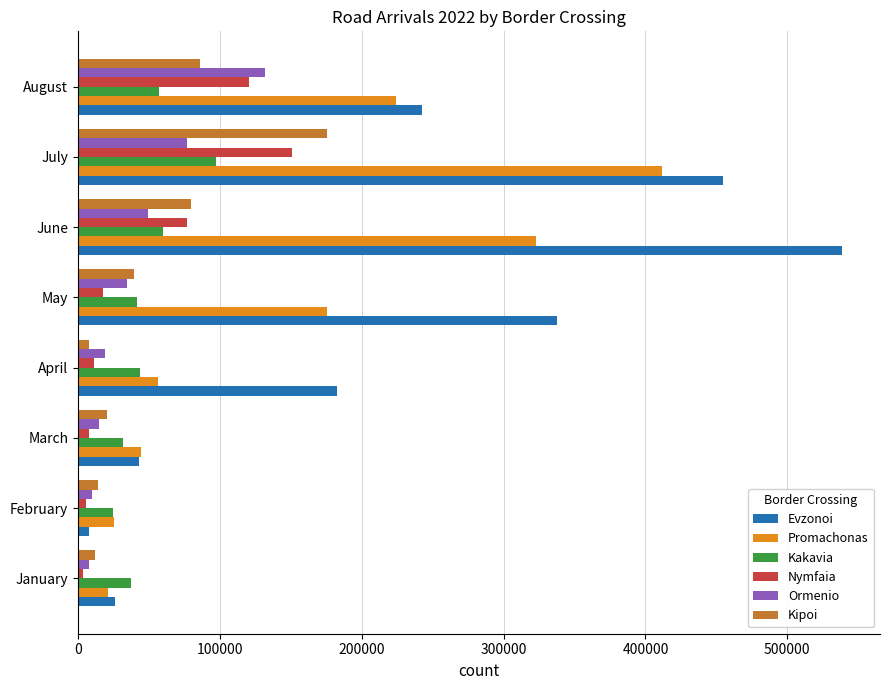

Which series has the widest spread of values?

Evzonoi